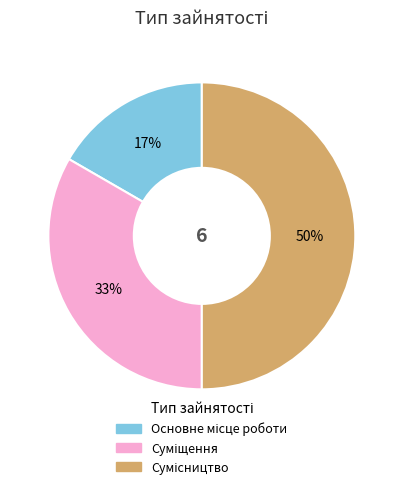

To the nearest percent, what is the difference between the largest and smallest slice percentages?

33%